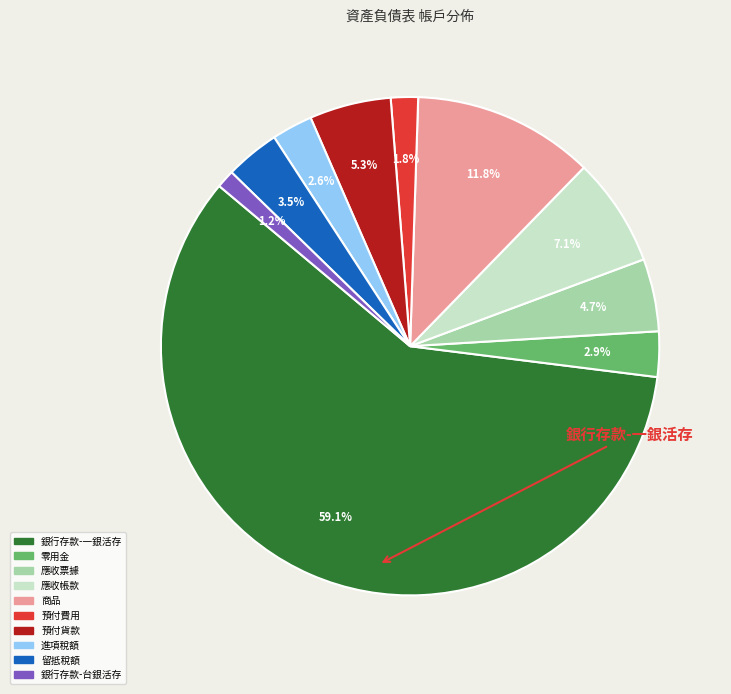

How many segments does this pie chart have?

10